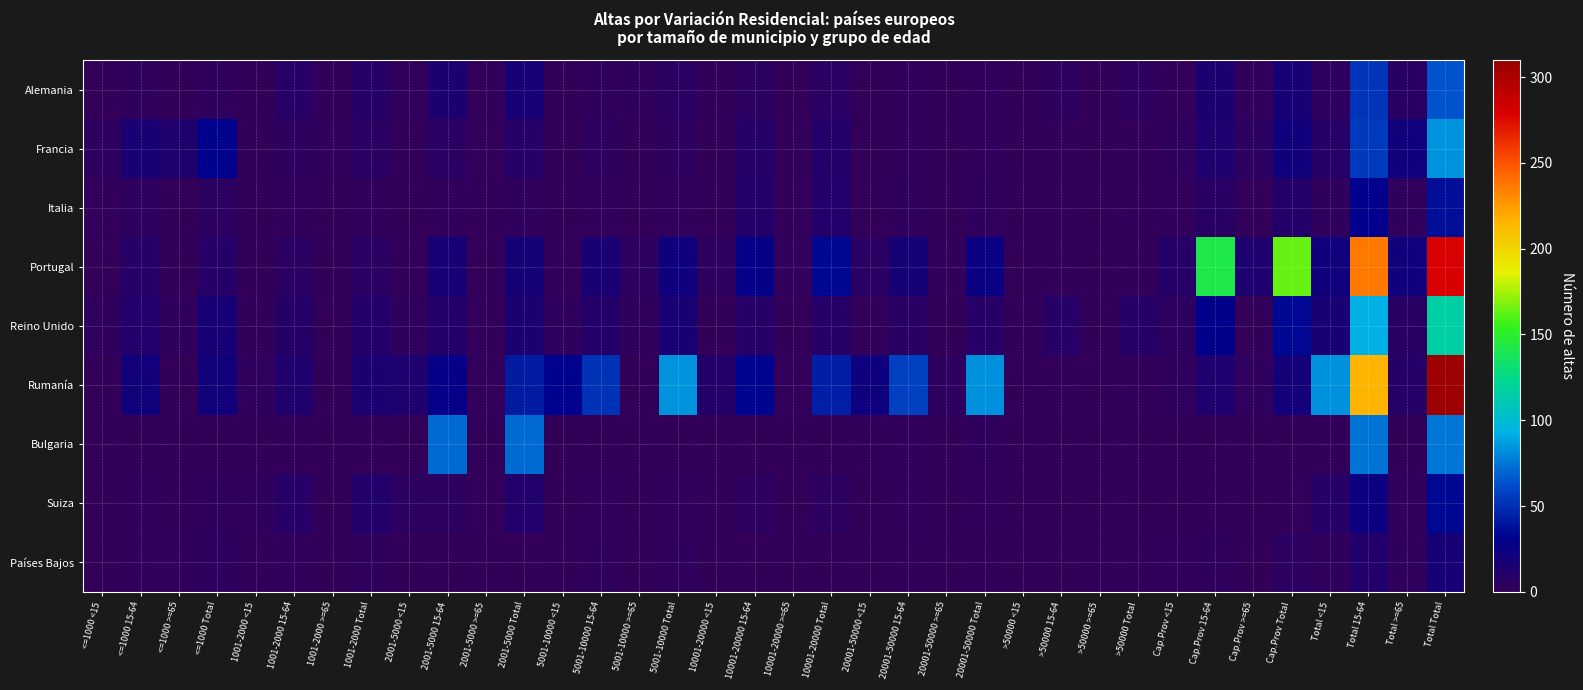

Reading left to right, what are all the values shown in this chart?

Alemania: <=1000 <15=0	<=1000 15-64=3	<=1000 >=65=0	<=1000 Total=3	1001-2000 <15=0	1001-2000 15-64=8	1001-2000 >=65=1	1001-2000 Total=9	2001-5000 <15=2	2001-5000 15-64=14	2001-5000 >=65=1	2001-5000 Total=17	5001-10000 <15=0	5001-10000 15-64=3	5001-10000 >=65=3	5001-10000 Total=6	10001-20000 <15=1	10001-20000 15-64=5	10001-20000 >=65=0	10001-20000 Total=6	20001-50000 <15=0	20001-50000 15-64=2	20001-50000 >=65=0	20001-50000 Total=2	>50000 <15=0	>50000 15-64=4	>50000 >=65=0	>50000 Total=4	Cap.Prov <15=1	Cap.Prov 15-64=14	Cap.Prov >=65=2	Cap.Prov Total=17	Total <15=4	Total 15-64=53	Total >=65=7	Total Total=64
Francia: <=1000 <15=4	<=1000 15-64=16	<=1000 >=65=12	<=1000 Total=32	1001-2000 <15=0	1001-2000 15-64=4	1001-2000 >=65=2	1001-2000 Total=6	2001-5000 <15=1	2001-5000 15-64=6	2001-5000 >=65=1	2001-5000 Total=8	5001-10000 <15=0	5001-10000 15-64=4	5001-10000 >=65=0	5001-10000 Total=4	10001-20000 <15=0	10001-20000 15-64=9	10001-20000 >=65=1	10001-20000 Total=10	20001-50000 <15=0	20001-50000 15-64=2	20001-50000 >=65=0	20001-50000 Total=2	>50000 <15=0	>50000 15-64=1	>50000 >=65=0	>50000 Total=1	Cap.Prov <15=3	Cap.Prov 15-64=13	Cap.Prov >=65=5	Cap.Prov Total=21	Total <15=8	Total 15-64=55	Total >=65=21	Total Total=84
Italia: <=1000 <15=1	<=1000 15-64=4	<=1000 >=65=0	<=1000 Total=5	1001-2000 <15=0	1001-2000 15-64=2	1001-2000 >=65=0	1001-2000 Total=2	2001-5000 <15=0	2001-5000 15-64=2	2001-5000 >=65=1	2001-5000 Total=3	5001-10000 <15=0	5001-10000 15-64=2	5001-10000 >=65=0	5001-10000 Total=2	10001-20000 <15=0	10001-20000 15-64=10	10001-20000 >=65=1	10001-20000 Total=11	20001-50000 <15=0	20001-50000 15-64=3	20001-50000 >=65=0	20001-50000 Total=3	>50000 <15=0	>50000 15-64=1	>50000 >=65=0	>50000 Total=1	Cap.Prov <15=2	Cap.Prov 15-64=7	Cap.Prov >=65=1	Cap.Prov Total=10	Total <15=3	Total 15-64=31	Total >=65=3	Total Total=37
Portugal: <=1000 <15=0	<=1000 15-64=8	<=1000 >=65=0	<=1000 Total=8	1001-2000 <15=0	1001-2000 15-64=6	1001-2000 >=65=0	1001-2000 Total=6	2001-5000 <15=1	2001-5000 15-64=17	2001-5000 >=65=0	2001-5000 Total=18	5001-10000 <15=1	5001-10000 15-64=16	5001-10000 >=65=5	5001-10000 Total=22	10001-20000 <15=4	10001-20000 15-64=29	10001-20000 >=65=2	10001-20000 Total=35	20001-50000 <15=6	20001-50000 15-64=18	20001-50000 >=65=1	20001-50000 Total=25	>50000 <15=0	>50000 15-64=1	>50000 >=65=0	>50000 Total=1	Cap.Prov <15=9	Cap.Prov 15-64=142	Cap.Prov >=65=13	Cap.Prov Total=164	Total <15=21	Total 15-64=237	Total >=65=21	Total Total=279
Reino Unido: <=1000 <15=3	<=1000 15-64=11	<=1000 >=65=3	<=1000 Total=17	1001-2000 <15=1	1001-2000 15-64=9	1001-2000 >=65=0	1001-2000 Total=10	2001-5000 <15=3	2001-5000 15-64=10	2001-5000 >=65=1	2001-5000 Total=14	5001-10000 <15=3	5001-10000 15-64=10	5001-10000 >=65=3	5001-10000 Total=16	10001-20000 <15=0	10001-20000 15-64=8	10001-20000 >=65=0	10001-20000 Total=8	20001-50000 <15=1	20001-50000 15-64=7	20001-50000 >=65=0	20001-50000 Total=8	>50000 <15=1	>50000 15-64=8	>50000 >=65=0	>50000 Total=9	Cap.Prov <15=4	Cap.Prov 15-64=30	Cap.Prov >=65=0	Cap.Prov Total=34	Total <15=16	Total 15-64=93	Total >=65=7	Total Total=116
Rumanía: <=1000 <15=0	<=1000 15-64=20	<=1000 >=65=0	<=1000 Total=20	1001-2000 <15=3	1001-2000 15-64=12	1001-2000 >=65=0	1001-2000 Total=15	2001-5000 <15=13	2001-5000 15-64=28	2001-5000 >=65=1	2001-5000 Total=42	5001-10000 <15=32	5001-10000 15-64=52	5001-10000 >=65=0	5001-10000 Total=84	10001-20000 <15=10	10001-20000 15-64=33	10001-20000 >=65=1	10001-20000 Total=44	20001-50000 <15=22	20001-50000 15-64=57	20001-50000 >=65=4	20001-50000 Total=83	>50000 <15=0	>50000 15-64=1	>50000 >=65=0	>50000 Total=1	Cap.Prov <15=3	Cap.Prov 15-64=13	Cap.Prov >=65=3	Cap.Prov Total=19	Total <15=83	Total 15-64=216	Total >=65=9	Total Total=308
Bulgaria: <=1000 <15=0	<=1000 15-64=0	<=1000 >=65=0	<=1000 Total=0	1001-2000 <15=0	1001-2000 15-64=1	1001-2000 >=65=0	1001-2000 Total=1	2001-5000 <15=0	2001-5000 15-64=71	2001-5000 >=65=0	2001-5000 Total=71	5001-10000 <15=0	5001-10000 15-64=0	5001-10000 >=65=0	5001-10000 Total=0	10001-20000 <15=0	10001-20000 15-64=0	10001-20000 >=65=0	10001-20000 Total=0	20001-50000 <15=1	20001-50000 15-64=2	20001-50000 >=65=0	20001-50000 Total=3	>50000 <15=0	>50000 15-64=0	>50000 >=65=0	>50000 Total=0	Cap.Prov <15=0	Cap.Prov 15-64=0	Cap.Prov >=65=0	Cap.Prov Total=0	Total <15=1	Total 15-64=74	Total >=65=0	Total Total=75
Suiza: <=1000 <15=0	<=1000 15-64=2	<=1000 >=65=1	<=1000 Total=3	1001-2000 <15=3	1001-2000 15-64=8	1001-2000 >=65=0	1001-2000 Total=11	2001-5000 <15=5	2001-5000 15-64=5	2001-5000 >=65=1	2001-5000 Total=11	5001-10000 <15=0	5001-10000 15-64=2	5001-10000 >=65=0	5001-10000 Total=2	10001-20000 <15=1	10001-20000 15-64=4	10001-20000 >=65=0	10001-20000 Total=5	20001-50000 <15=0	20001-50000 15-64=2	20001-50000 >=65=0	20001-50000 Total=2	>50000 <15=0	>50000 15-64=0	>50000 >=65=0	>50000 Total=0	Cap.Prov <15=0	Cap.Prov 15-64=1	Cap.Prov >=65=0	Cap.Prov Total=1	Total <15=9	Total 15-64=24	Total >=65=2	Total Total=35
Países Bajos: <=1000 <15=0	<=1000 15-64=2	<=1000 >=65=2	<=1000 Total=4	1001-2000 <15=1	1001-2000 15-64=2	1001-2000 >=65=0	1001-2000 Total=3	2001-5000 <15=0	2001-5000 15-64=0	2001-5000 >=65=0	2001-5000 Total=0	5001-10000 <15=0	5001-10000 15-64=3	5001-10000 >=65=0	5001-10000 Total=3	10001-20000 <15=0	10001-20000 15-64=0	10001-20000 >=65=0	10001-20000 Total=0	20001-50000 <15=0	20001-50000 15-64=1	20001-50000 >=65=0	20001-50000 Total=1	>50000 <15=0	>50000 15-64=0	>50000 >=65=1	>50000 Total=1	Cap.Prov <15=2	Cap.Prov 15-64=3	Cap.Prov >=65=0	Cap.Prov Total=5	Total <15=3	Total 15-64=11	Total >=65=3	Total Total=17